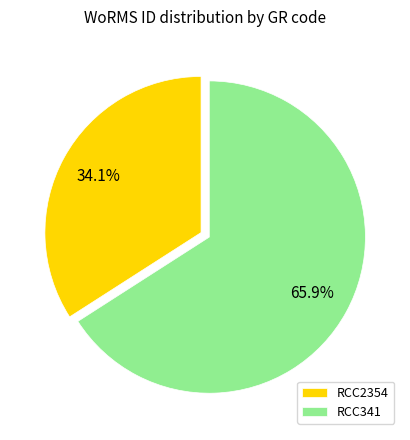

To the nearest percent, what is the average slice percentage?

50%